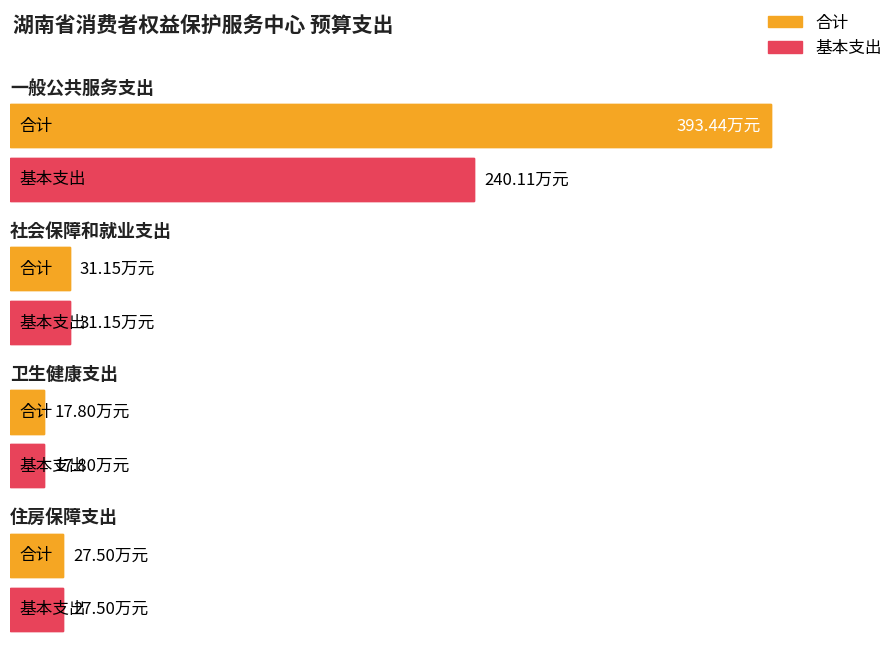

Reading right to left, what are all the values shown in this chart?

合计: 住房保障支出=27.5	卫生健康支出=17.8	社会保障和就业支出=31.1	一般公共服务支出=393.4
基本支出: 住房保障支出=27.5	卫生健康支出=17.8	社会保障和就业支出=31.1	一般公共服务支出=240.1